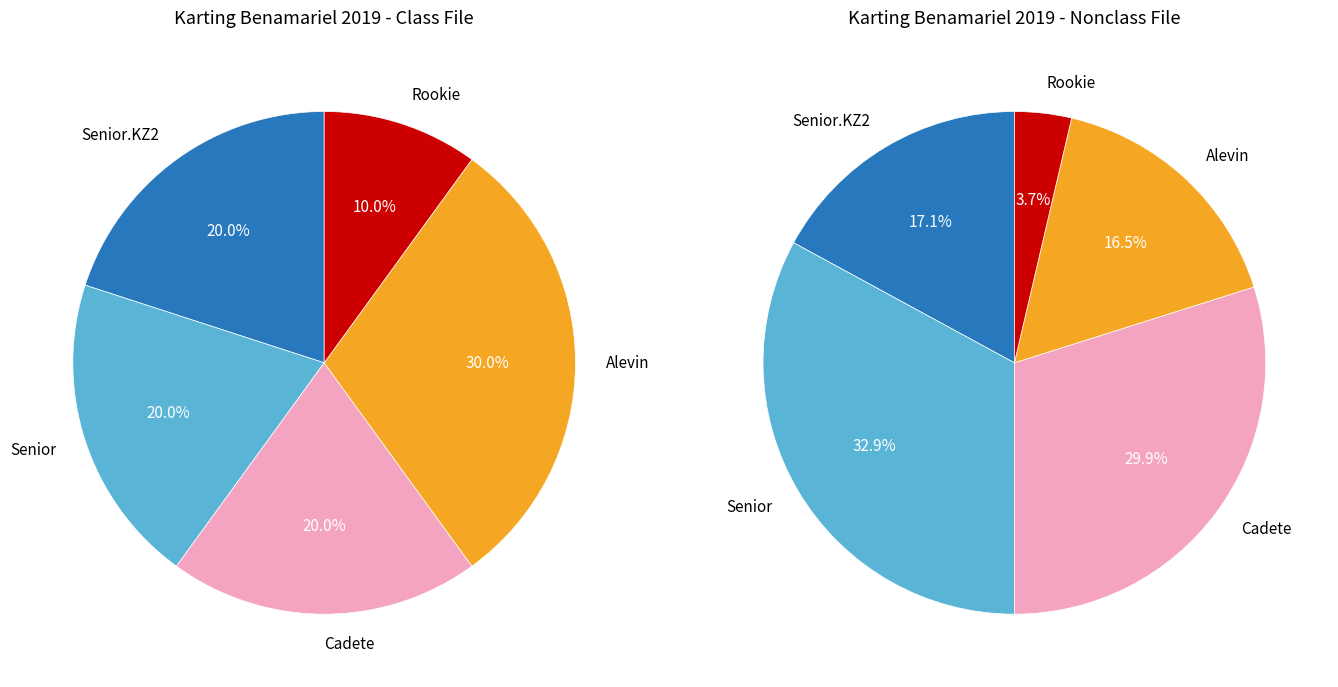

To the nearest percent, what is the difference between the largest and smallest slice percentages?

20%